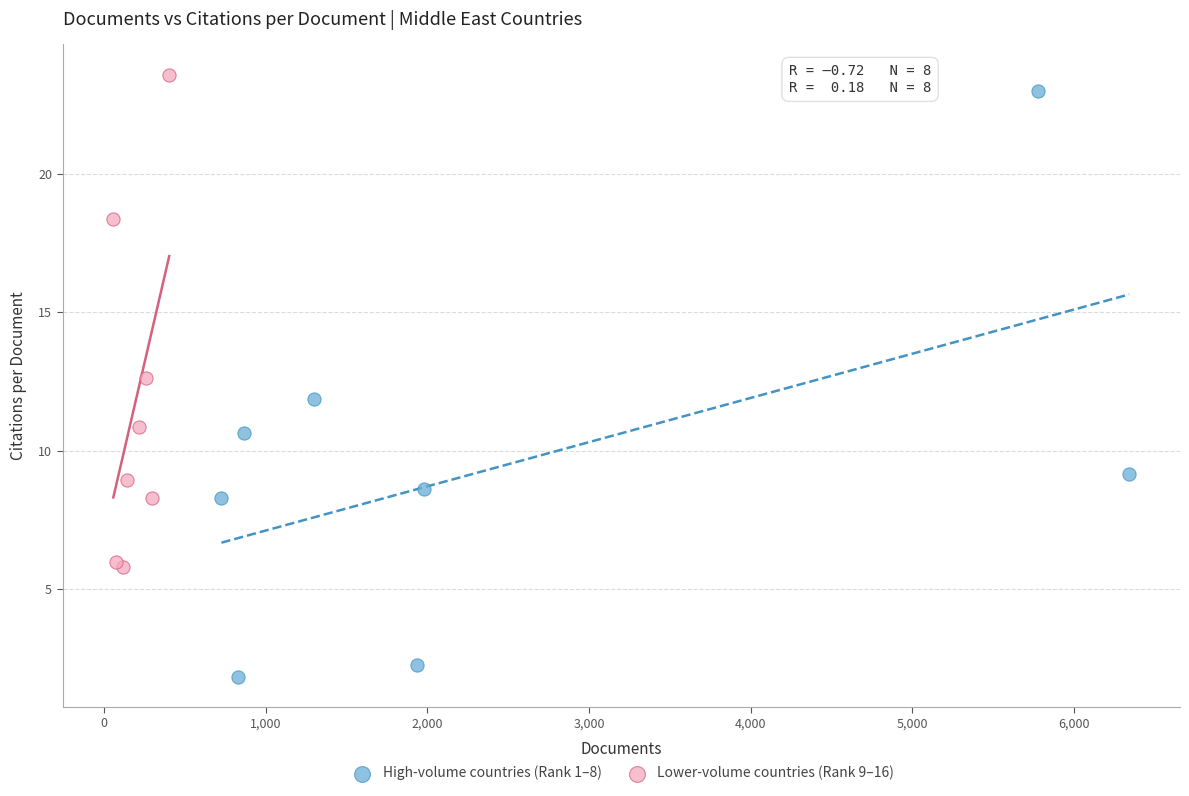

Which series has the largest Y range (max minus min)?

High-volume countries (Rank 1–8)